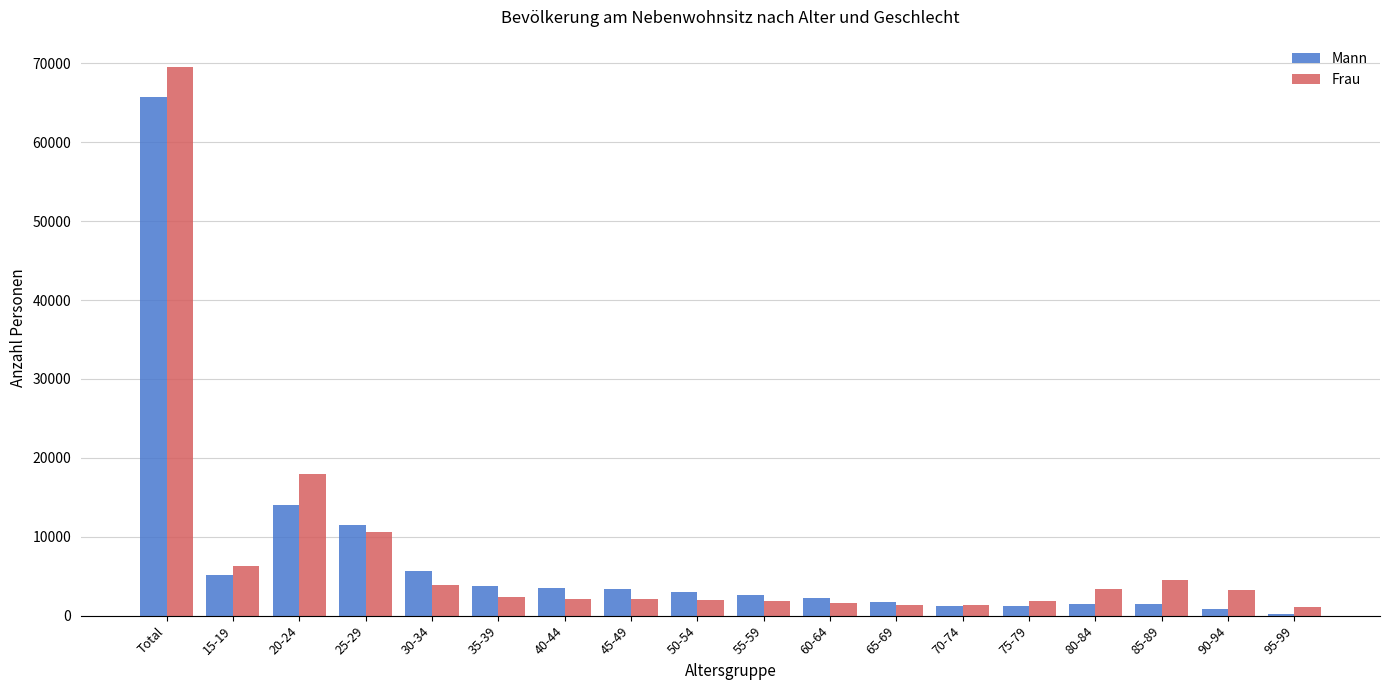

The value of Mann at 15-19 is 5095. True or false?

True